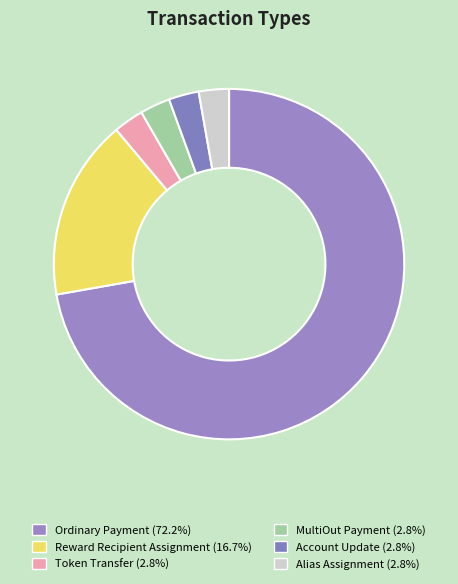

How many segments does this pie chart have?

6